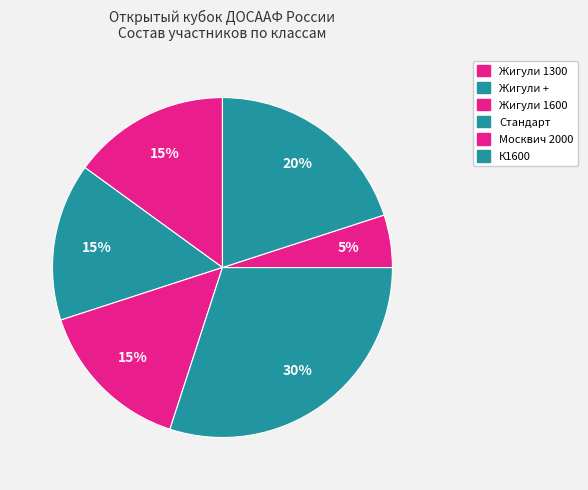

What percentage is the Москвич 2000 slice, to the nearest percent?

5%